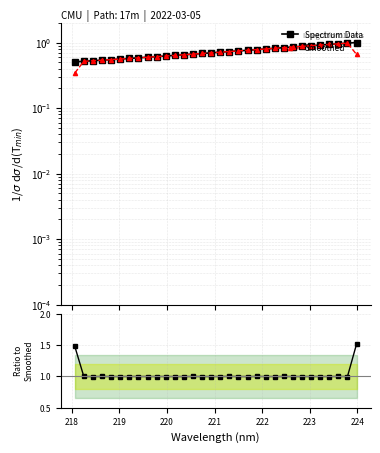

True or false: Smoothed has more than 1 interior local peaks.

False